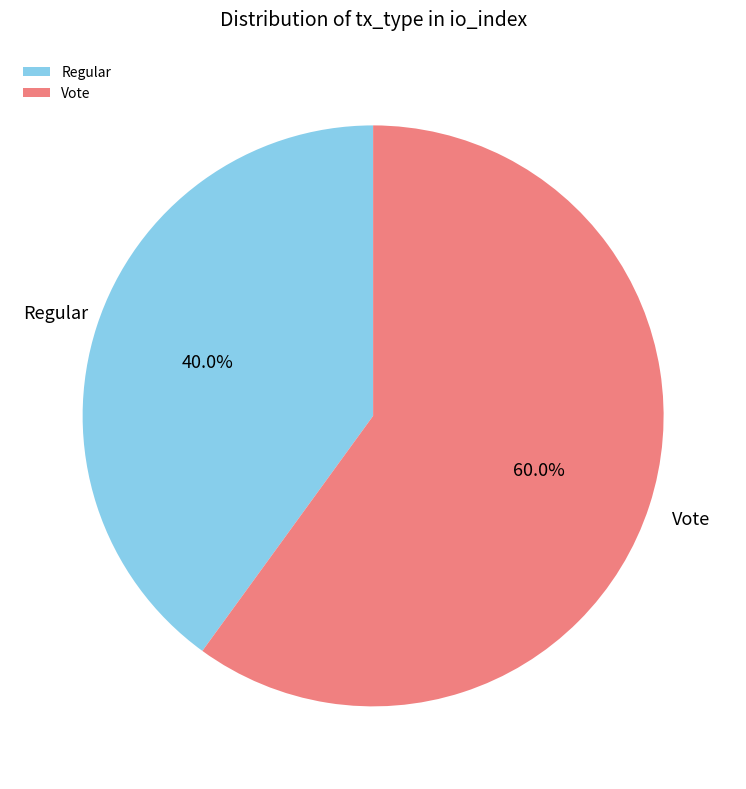

What percentage is NOT represented by Regular?

60.0%